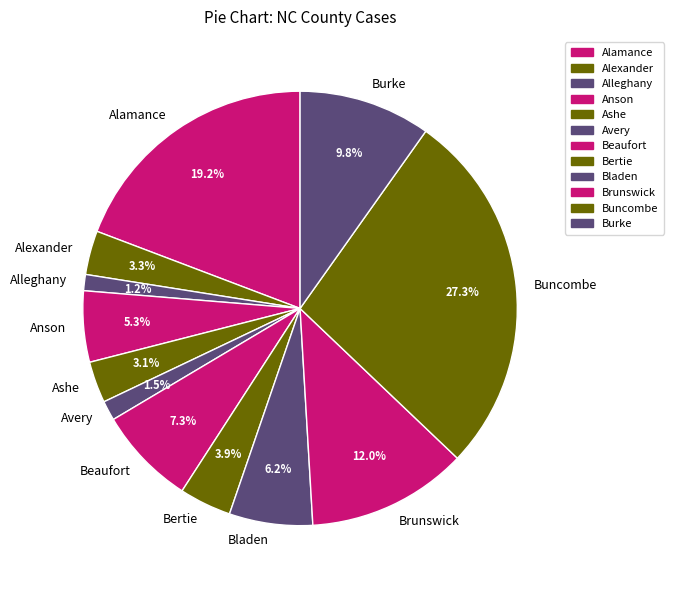

Which has a higher value, Buncombe or Alexander?

Buncombe